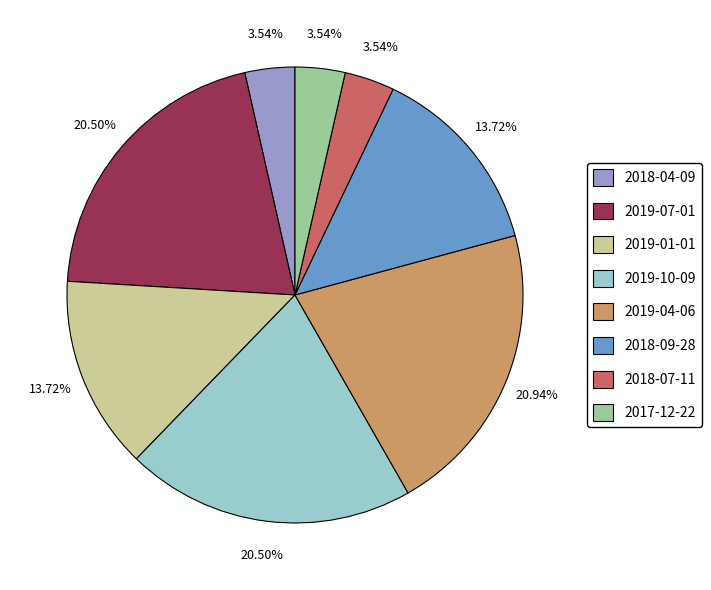

To the nearest percent, what is the difference between the 2018-07-11 and 2018-09-28 slice percentages?

10%